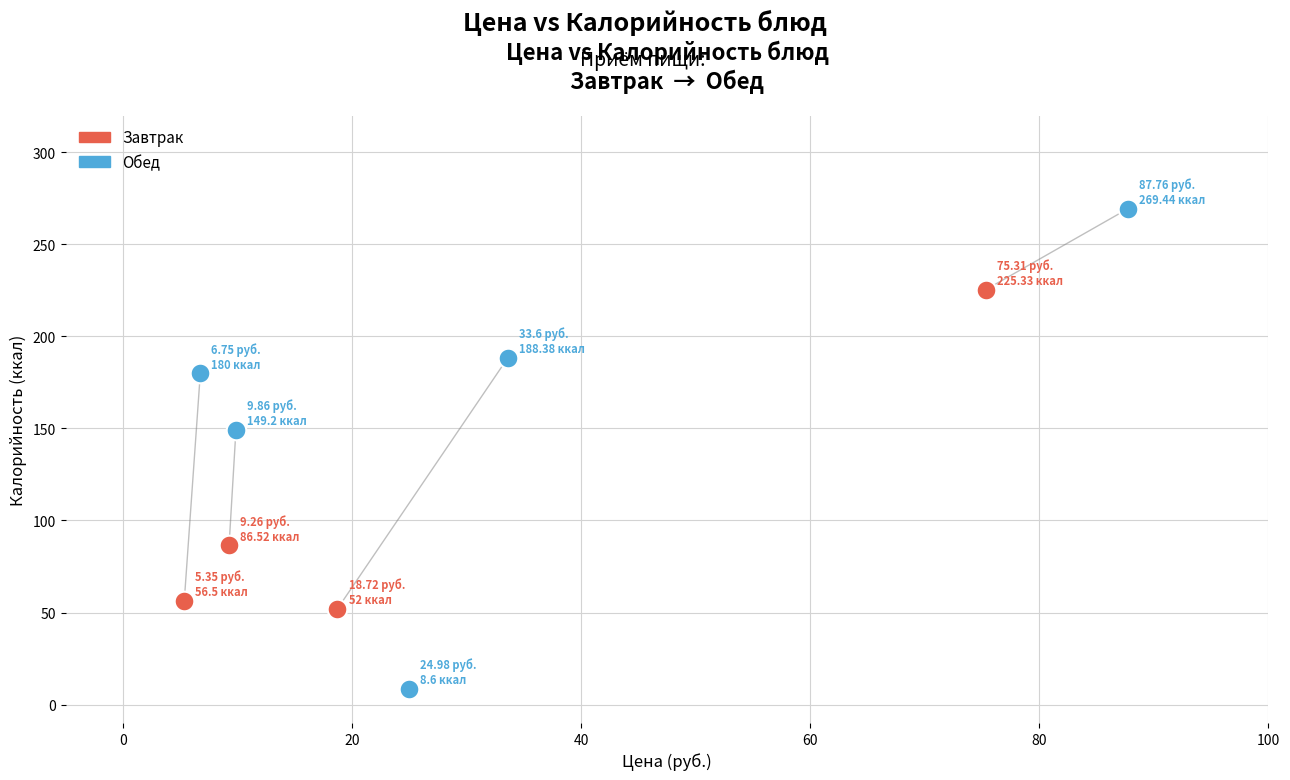

Which series reaches the minimum Y coordinate?

Обед